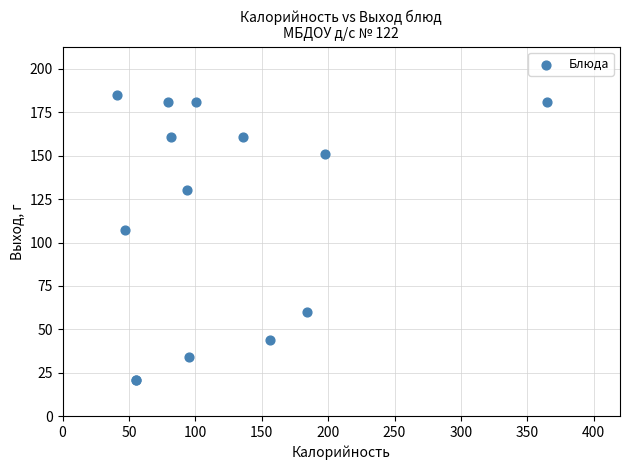

What Y value in the scatter plot is closest to 103?

107